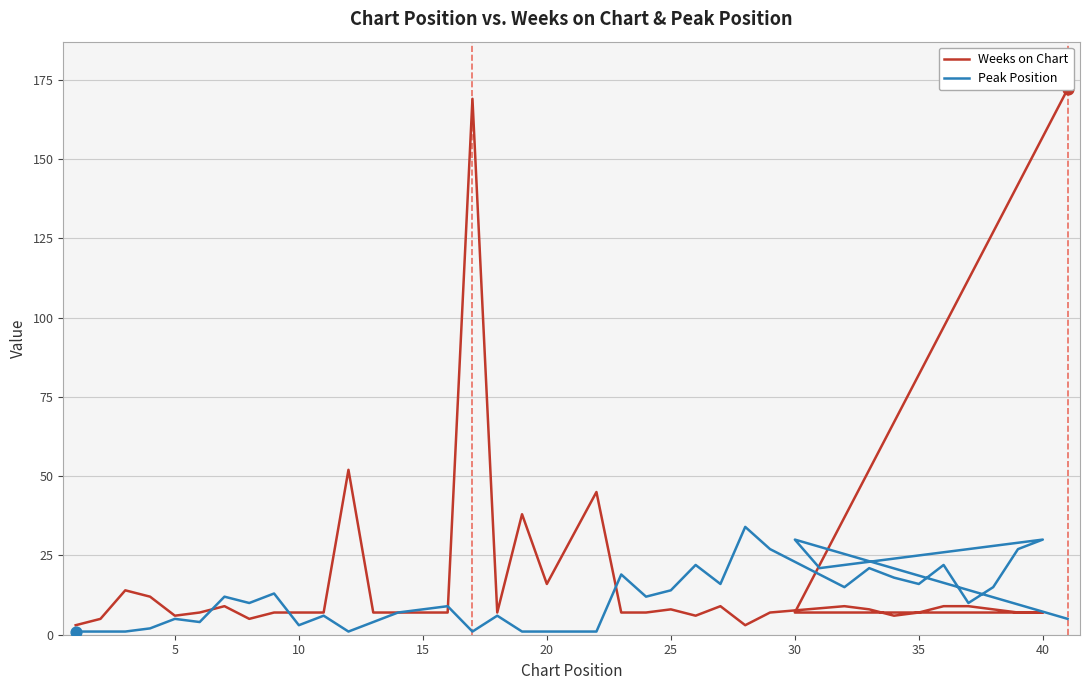

Which series has the widest spread of Y values?

Weeks on Chart